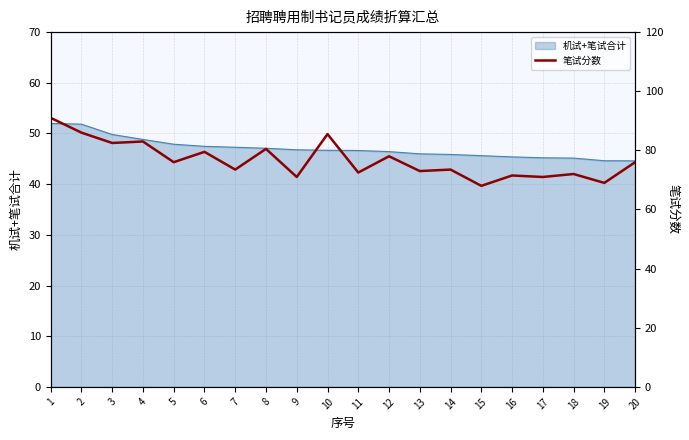

Does the chart have visible grid lines?

Yes